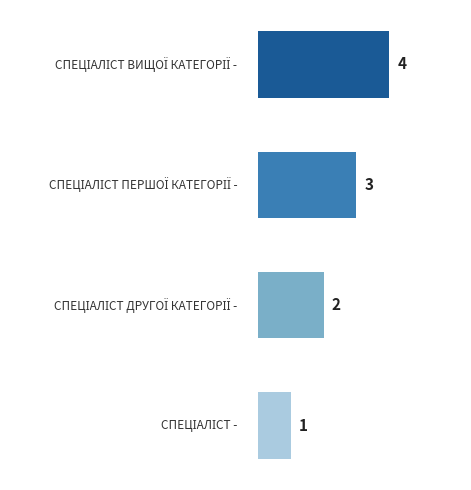

How many bars are there in total?

4